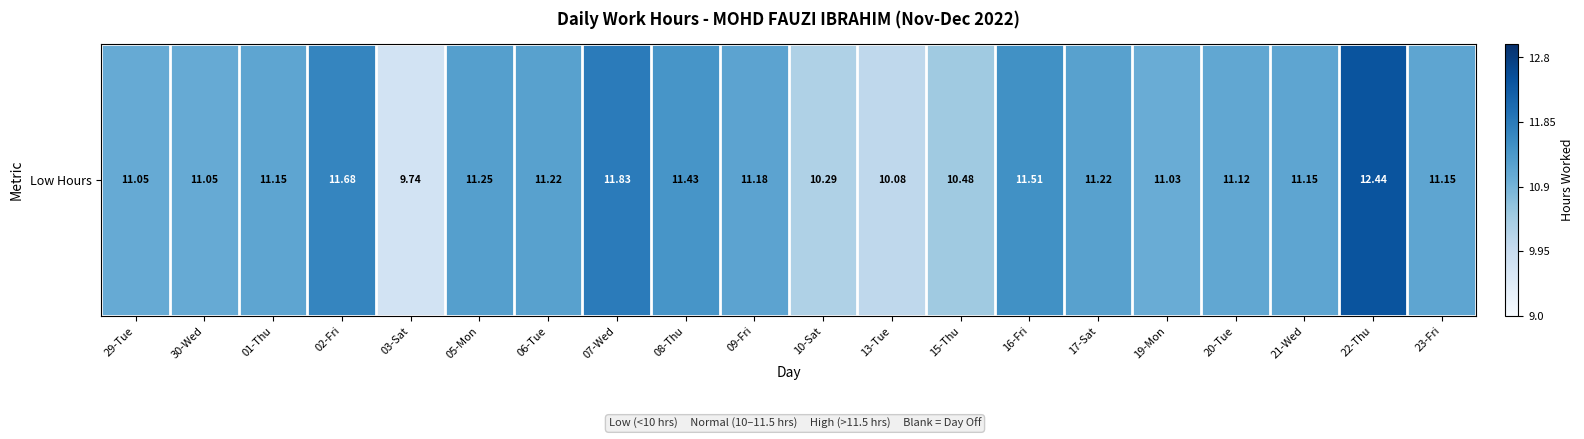

The value at 06-Tue is 11.2. True or false?

True